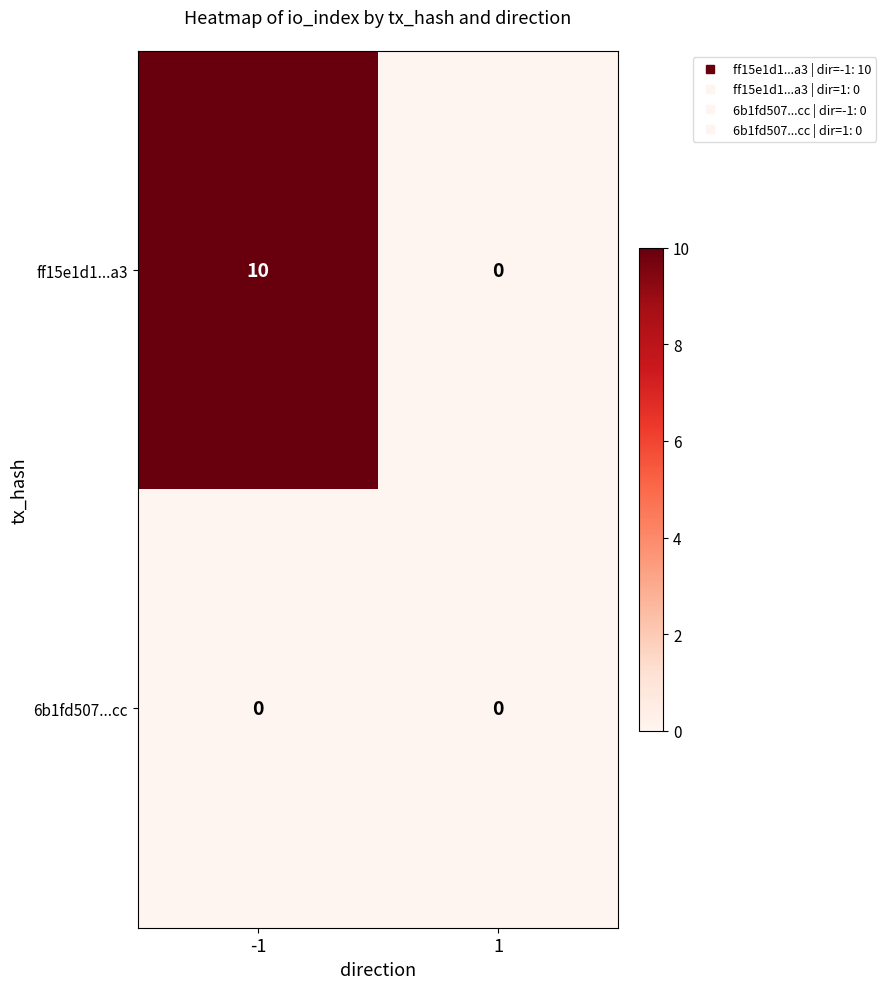

How many values in the ff15e1d1...a3 series are below 10?

1